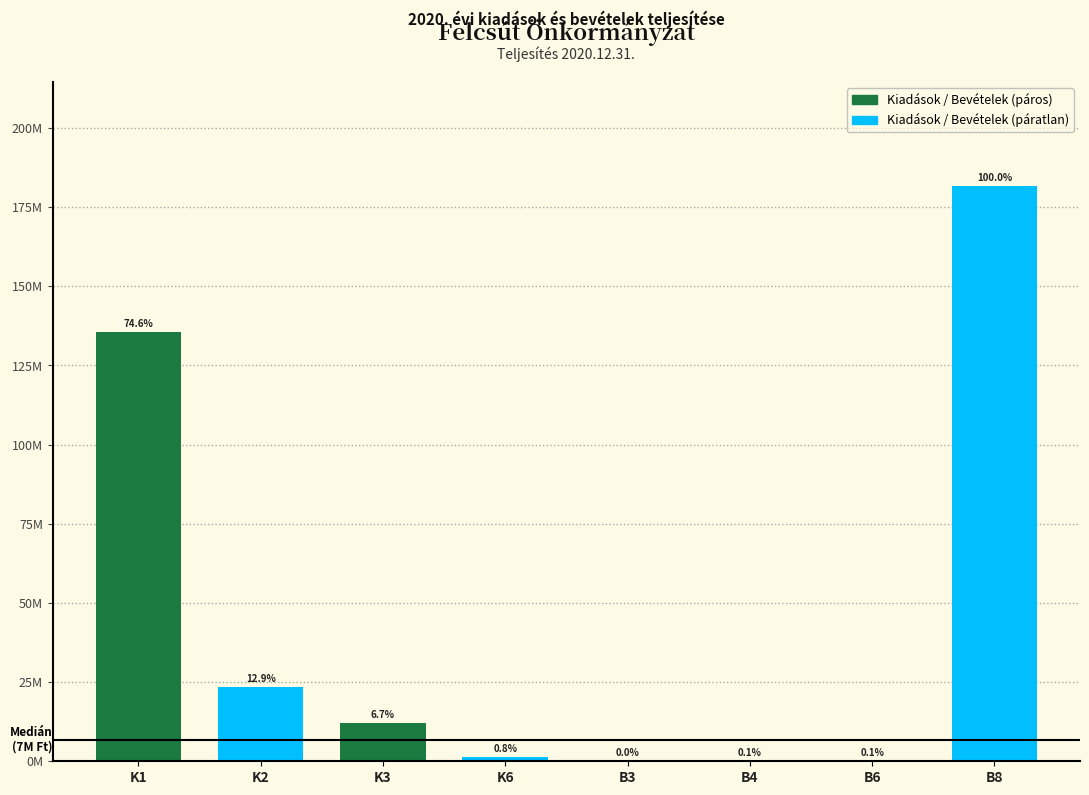

What are all the series names shown in the legend?

Kiadások / Bevételek (páros), Kiadások / Bevételek (páratlan)